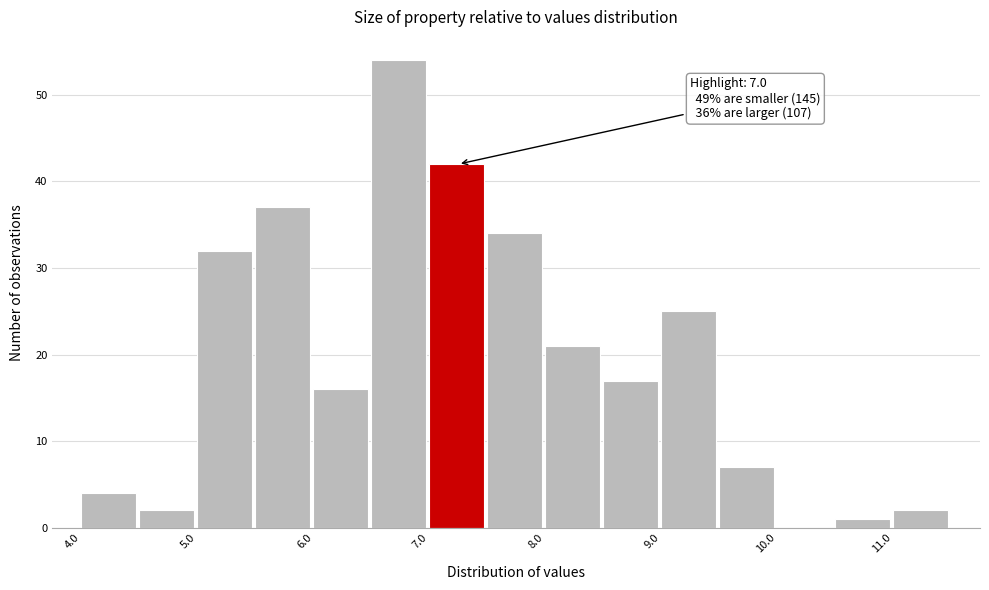

Which range on the x-axis has the tallest bar?

6.5 to 7.0